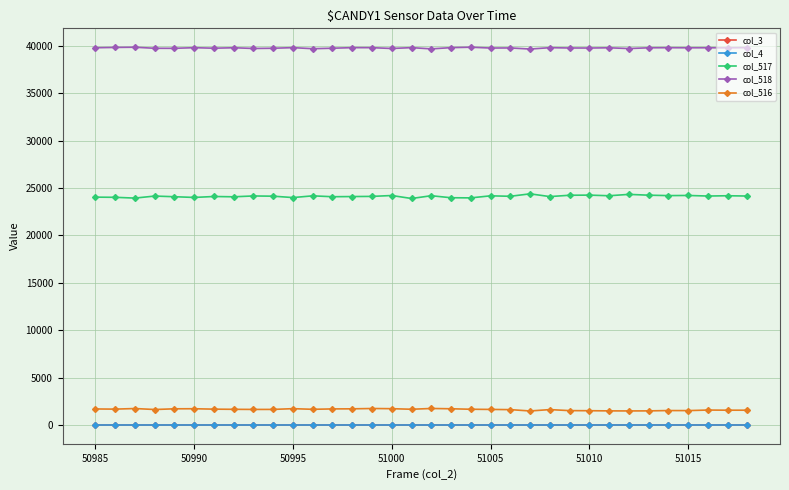

Is this an area chart (filled region under the line)?

No